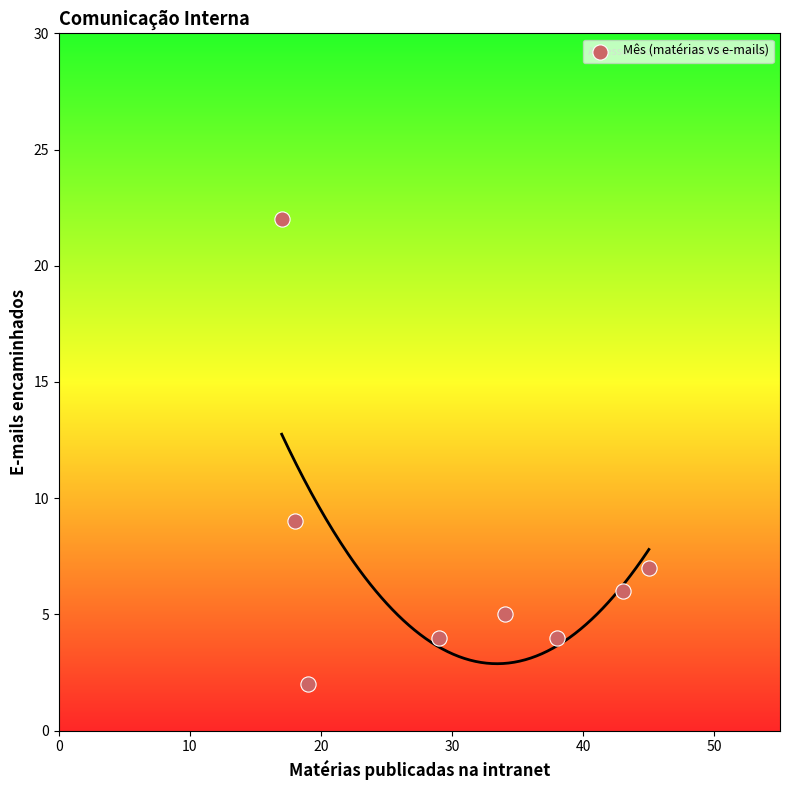

What Y value in the scatter plot is closest to 12?

9